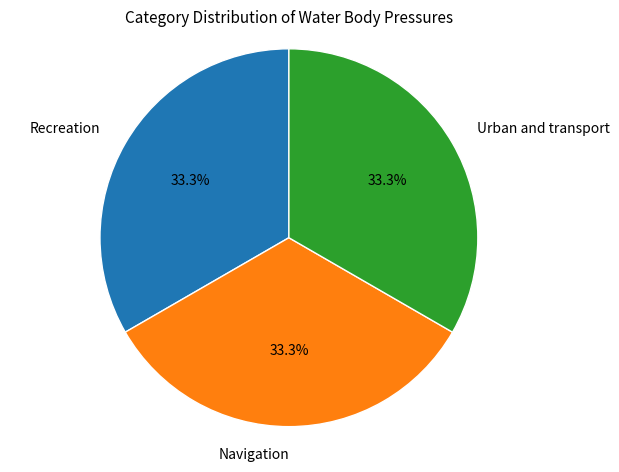

What is the total percentage of Urban and transport and Navigation?

66.7%